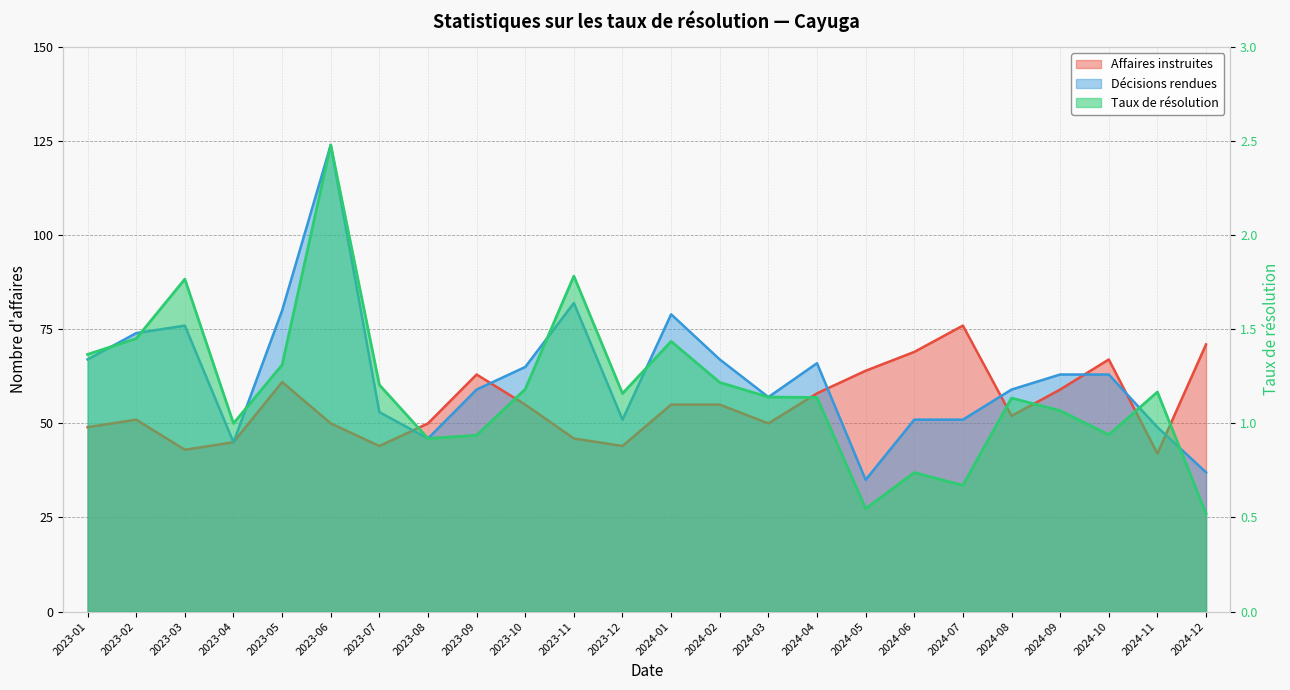

What is the value of the Décisions rendues point at the 8th from the left?

46.0